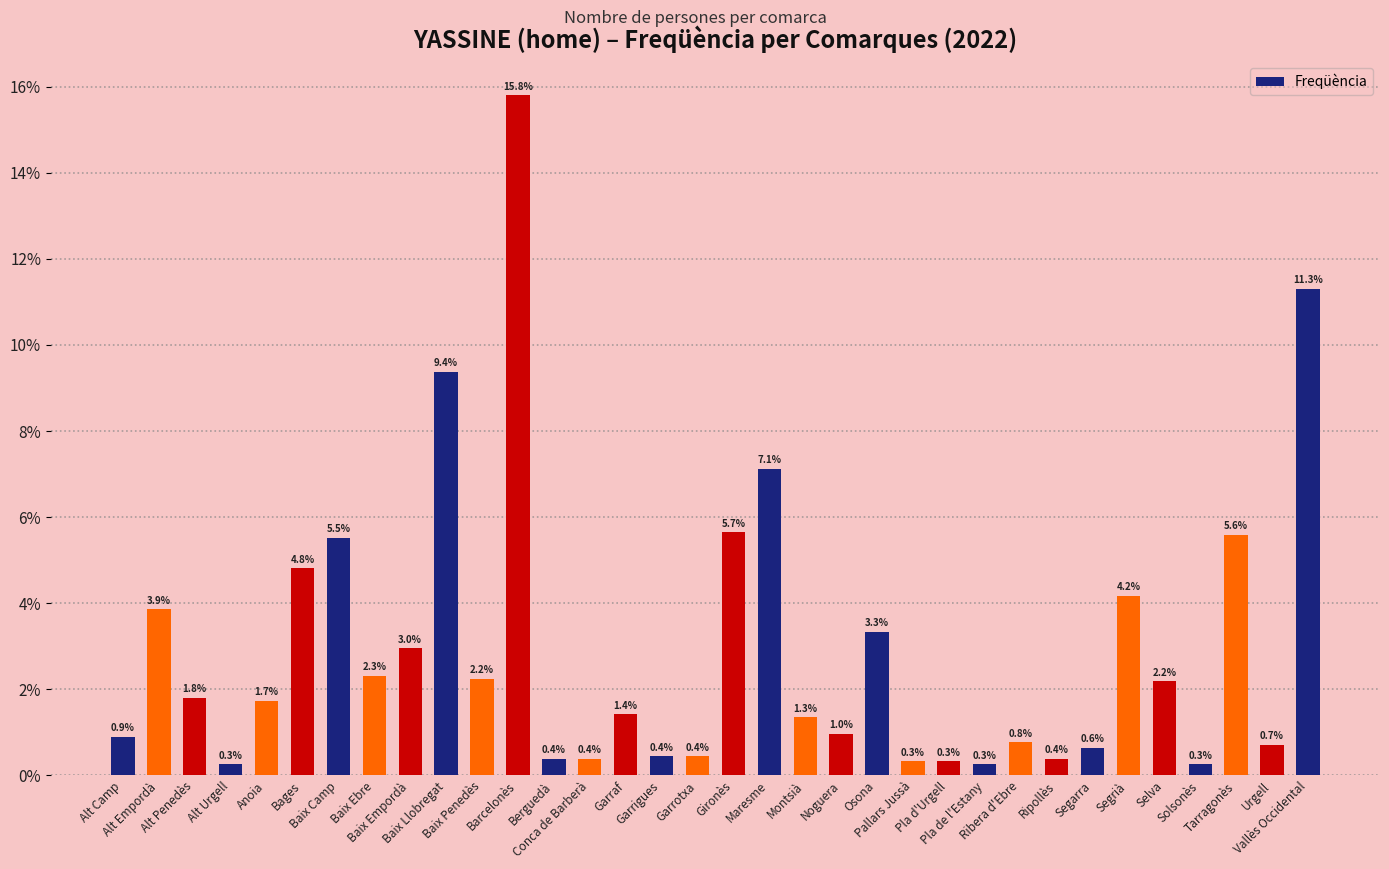

Does the chart contain any negative values?

No